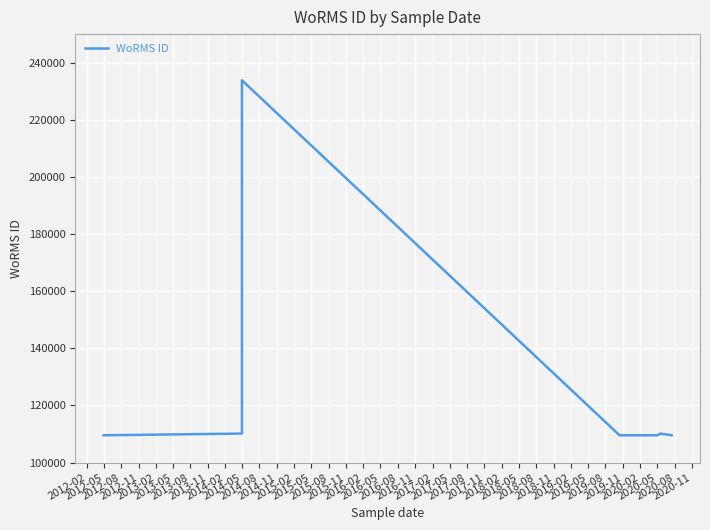

What is the label of the 11th point from the left?

2014-08